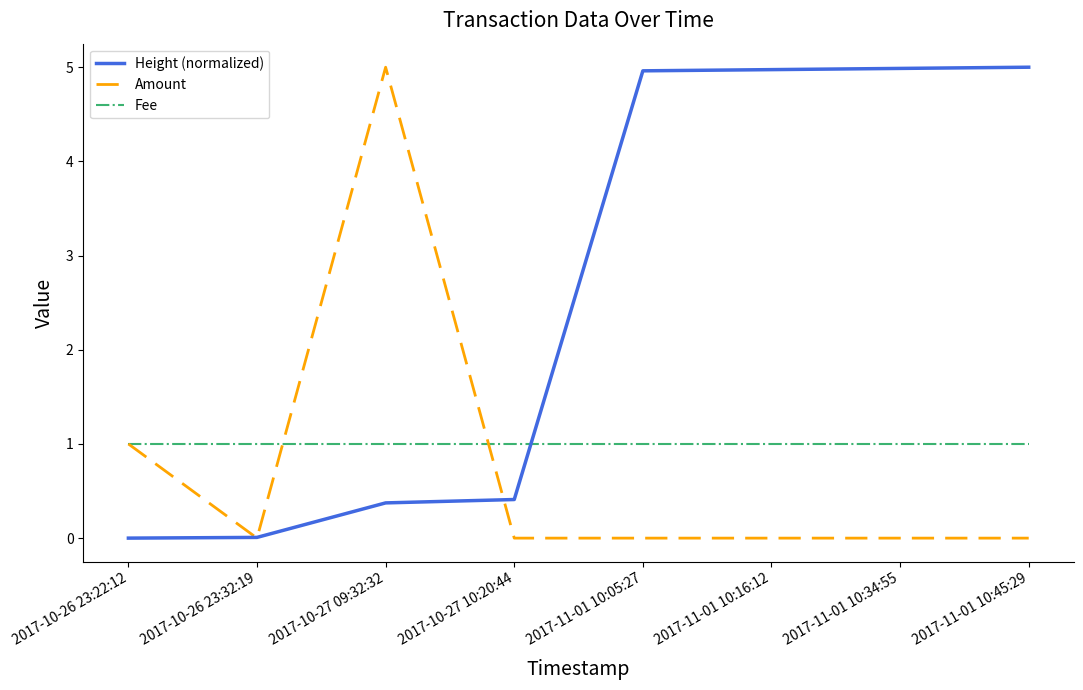

Is it true that Amount equals 0.3 at 2017-10-26 23:22:12?

False